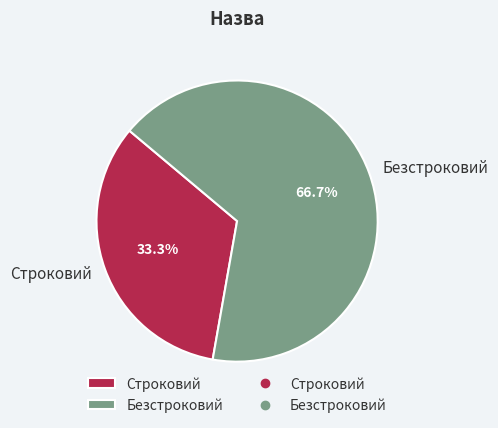

Which slice is the smallest?

Строковий